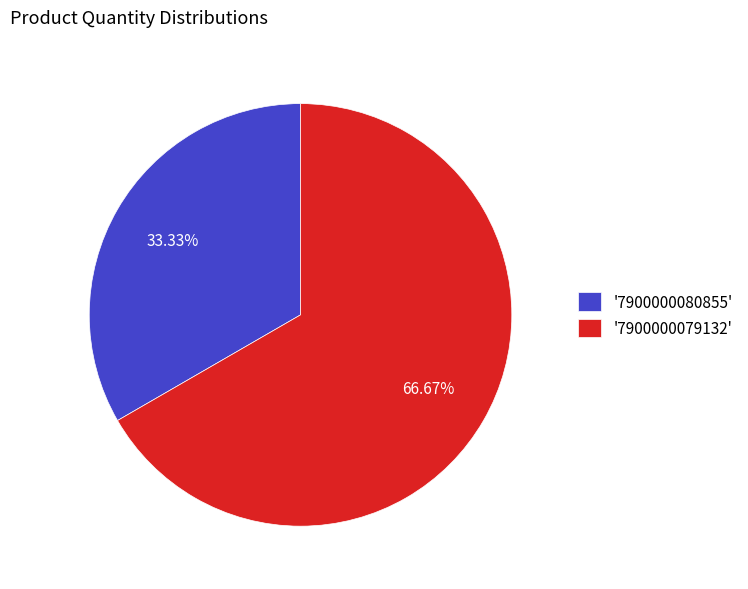

Rank the categories by value from lowest to highest.

'7900000080855', '7900000079132'